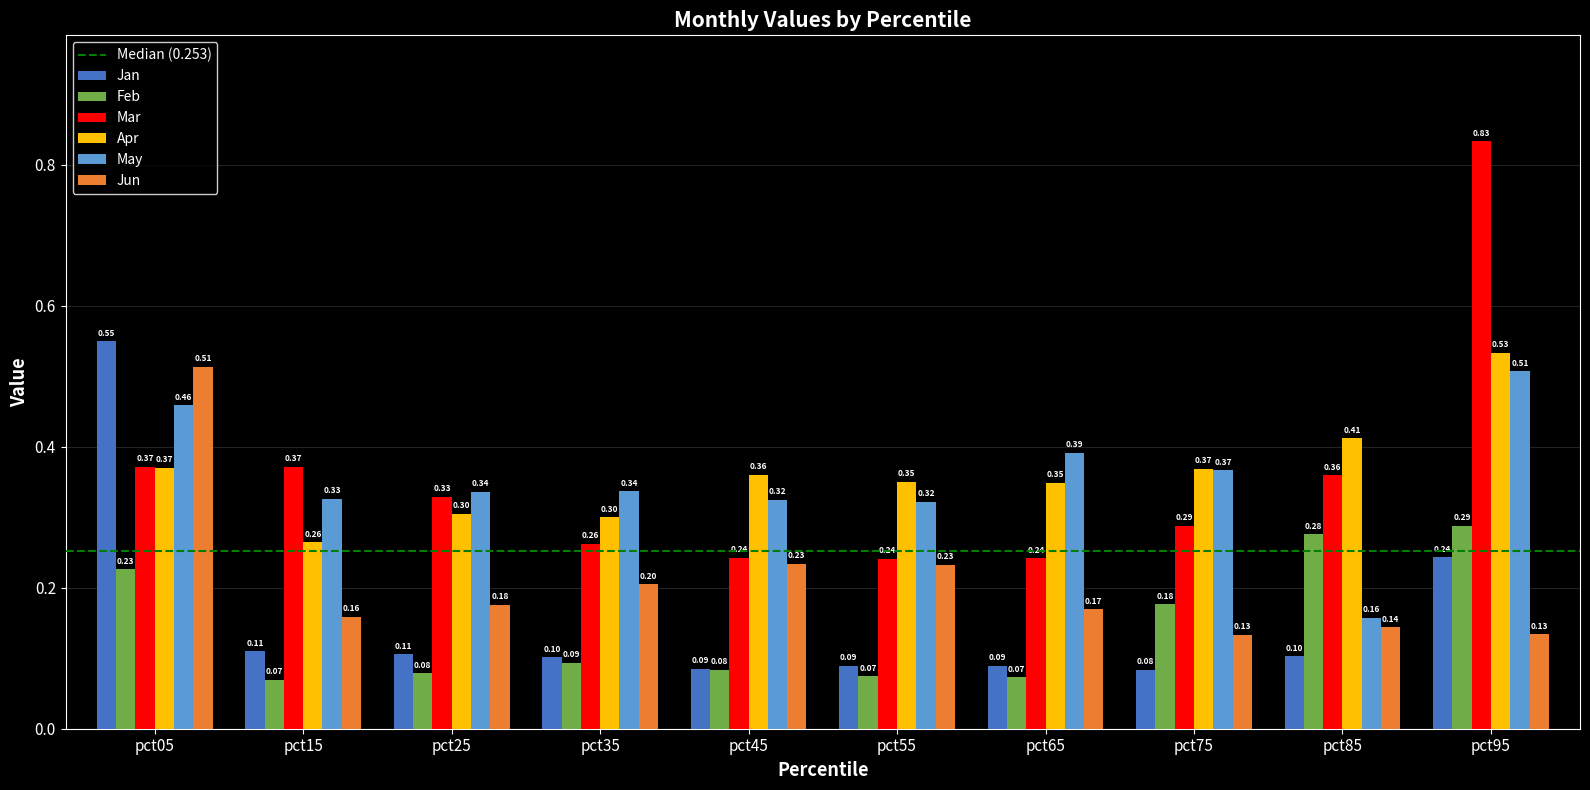

Rank the series at pct55 from highest to lowest value.

Apr, May, Mar, Jun, Jan, Feb